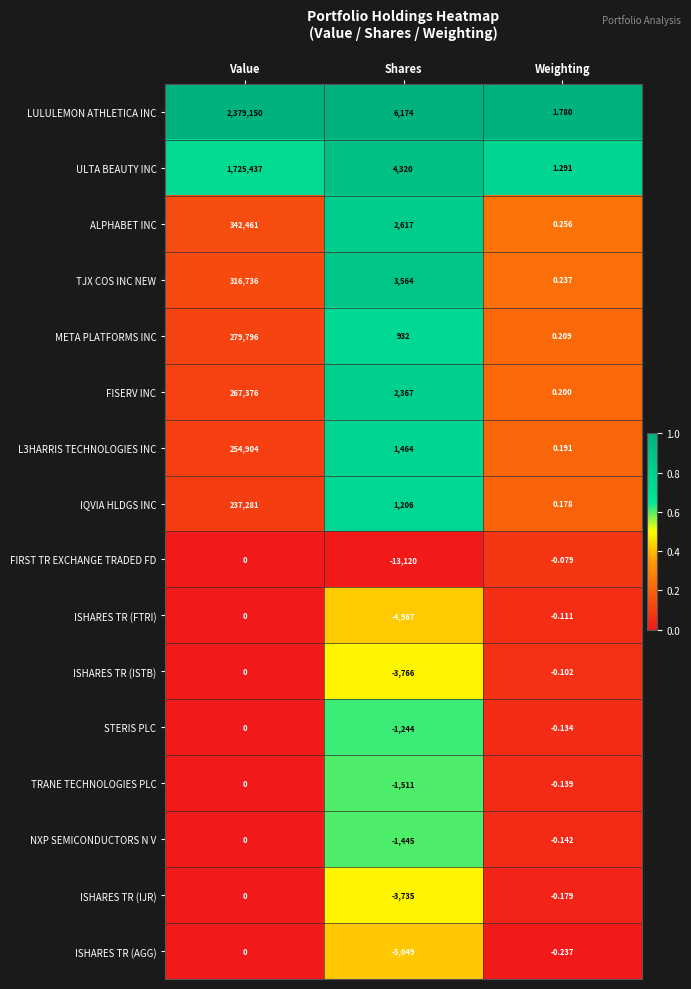

Which series changed the most between Value and Shares?

LULULEMON ATHLETICA INC